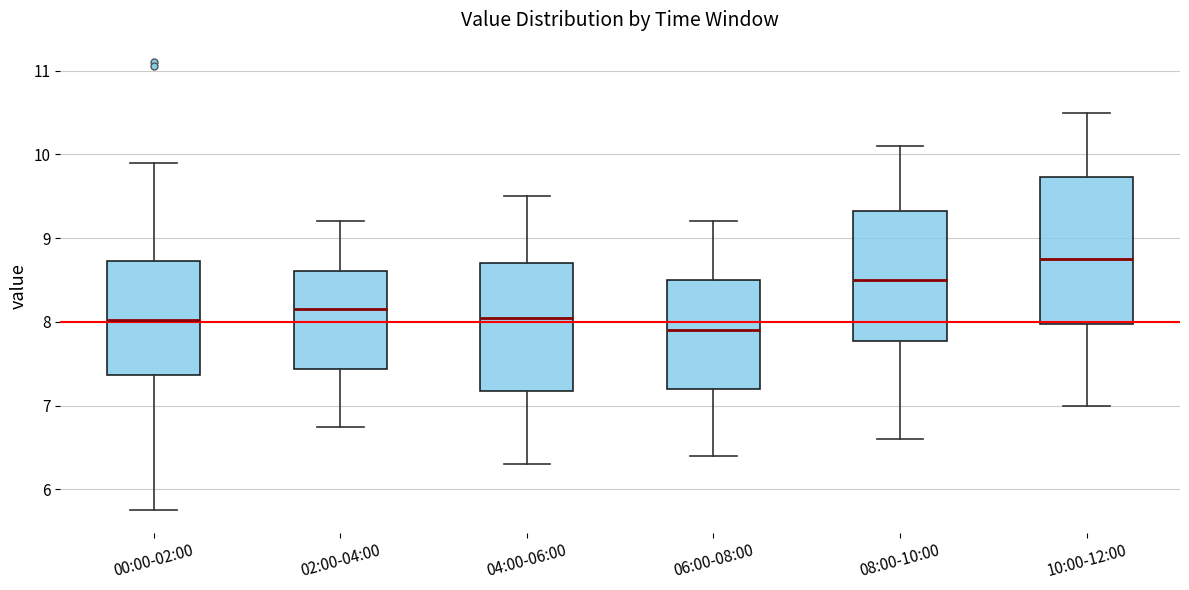

Reading left to right, transcribe this box plot: for each box, give where its median line is, the range the box spans, and where its two whiskers end, as read against the y-axis. The values are not printed on the chart, so give them approximately, as read against the axis.

00:00-02:00: median 8.0, box 7.4 to 8.7, whiskers 5.8 to 9.9
02:00-04:00: median 8.2, box 7.4 to 8.6, whiskers 6.8 to 9.2
04:00-06:00: median 8.1, box 7.2 to 8.7, whiskers 6.3 to 9.5
06:00-08:00: median 7.9, box 7.2 to 8.5, whiskers 6.4 to 9.2
08:00-10:00: median 8.5, box 7.8 to 9.3, whiskers 6.6 to 10.1
10:00-12:00: median 8.8, box 8.0 to 9.7, whiskers 7.0 to 10.5